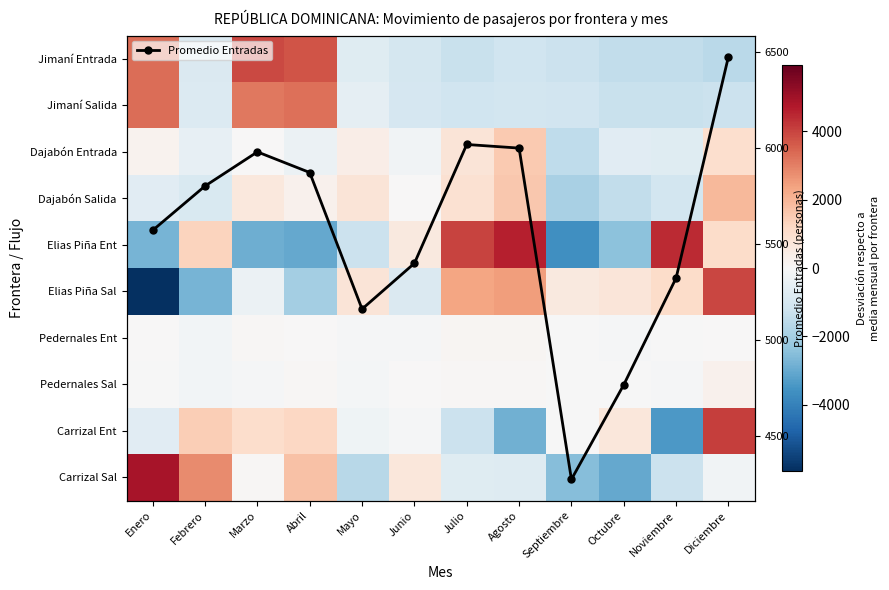

What is the difference between the highest and lowest values at Julio?

7328.2